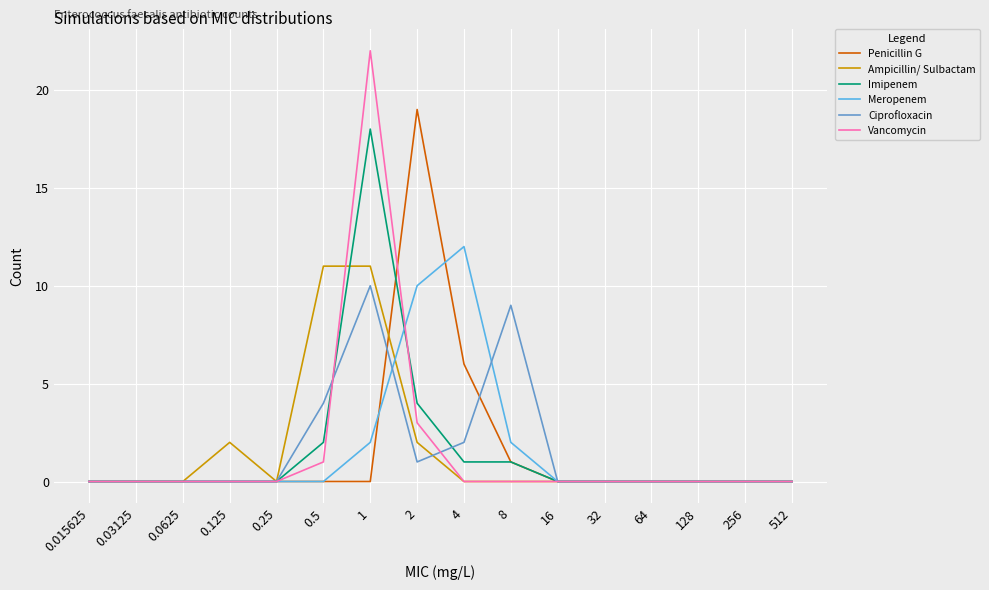

Rank the series by their maximum value, from highest to lowest.

Vancomycin, Penicillin G, Imipenem, Meropenem, Ampicillin/ Sulbactam, Ciprofloxacin